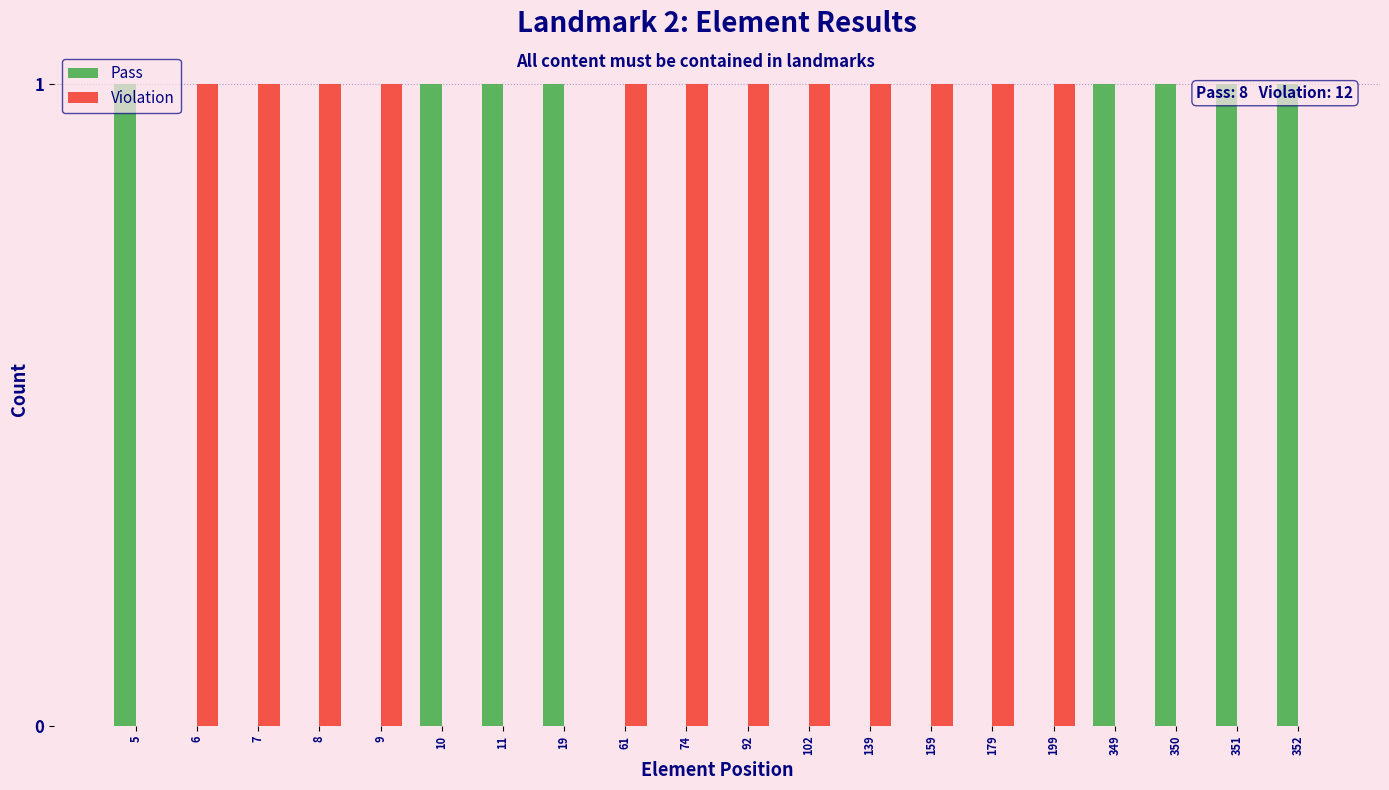

Is the value of Pass at 8 greater than the value of Violation at 61?

No